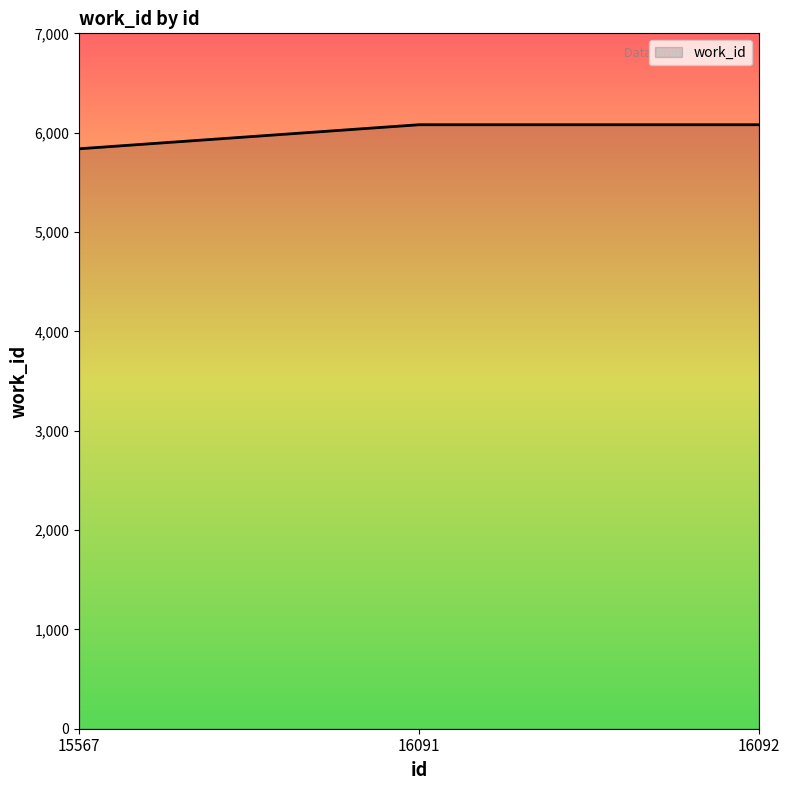

Is it true that the value at 16091 is 6080?

True